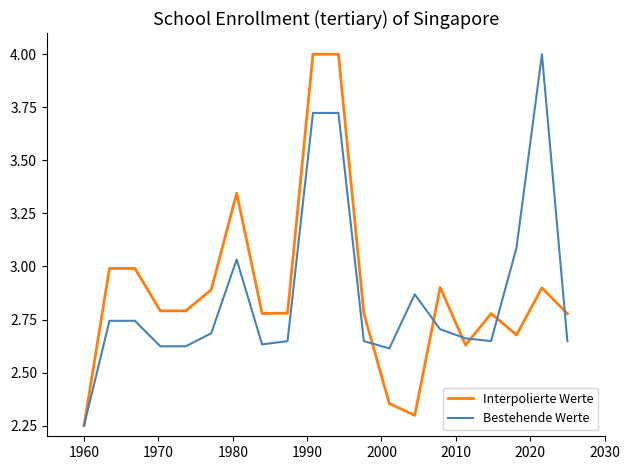

What is the highest value of the Bestehende Werte series?

4.0